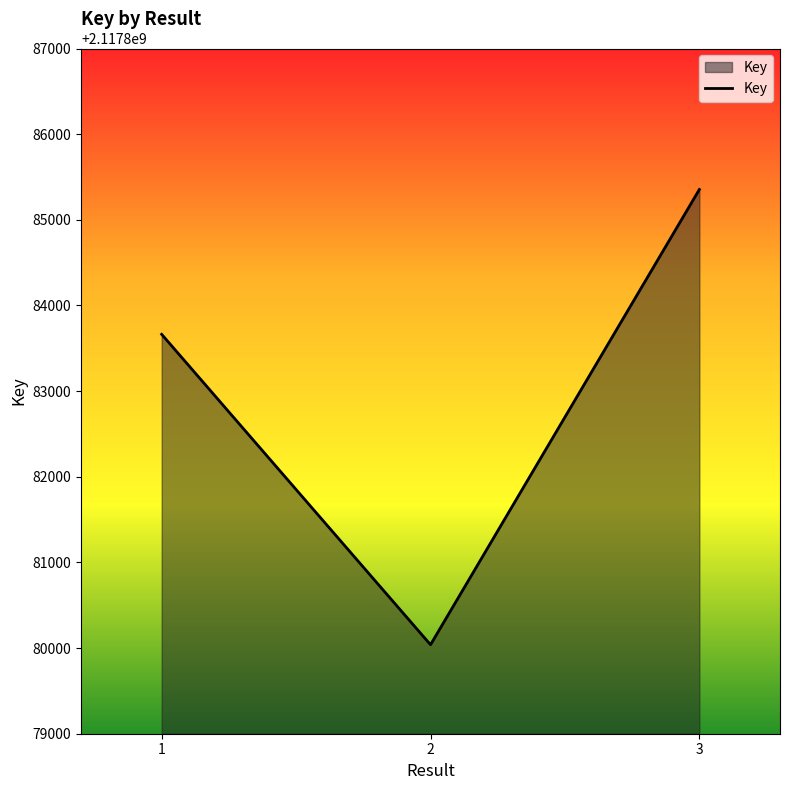

The chart shows a value of 2923223170 at 3. True or false?

False